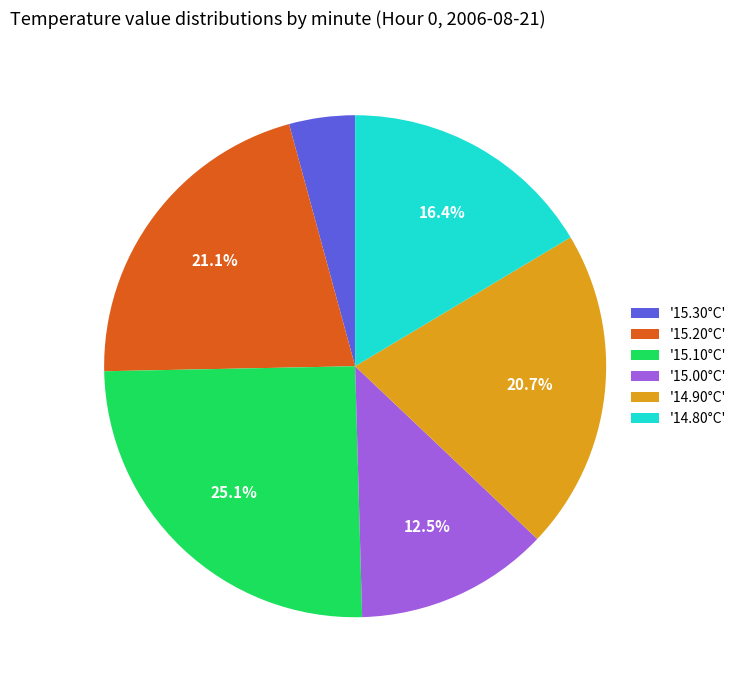

Is there a majority slice in this chart?

No